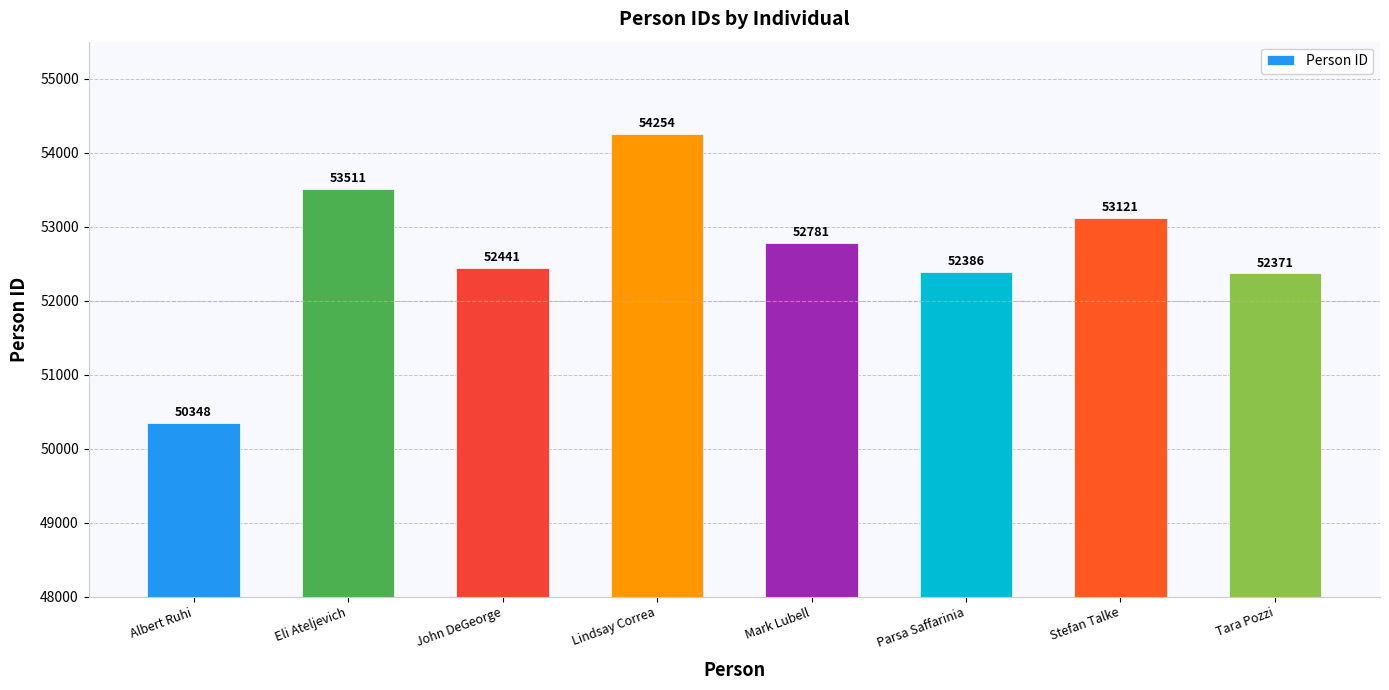

What value does the data have at John DeGeorge?

52441